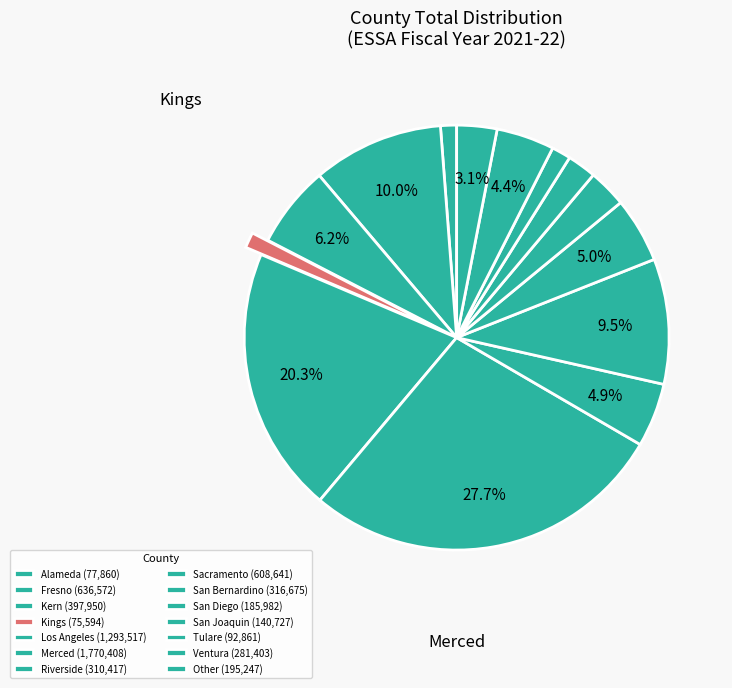

Combined, what portion of the pie is Los Angeles and Kings?

21.4%